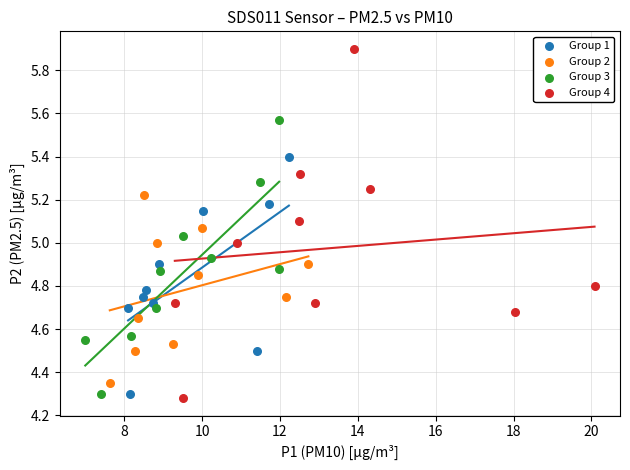

Which series reaches the maximum Y coordinate?

Group 4